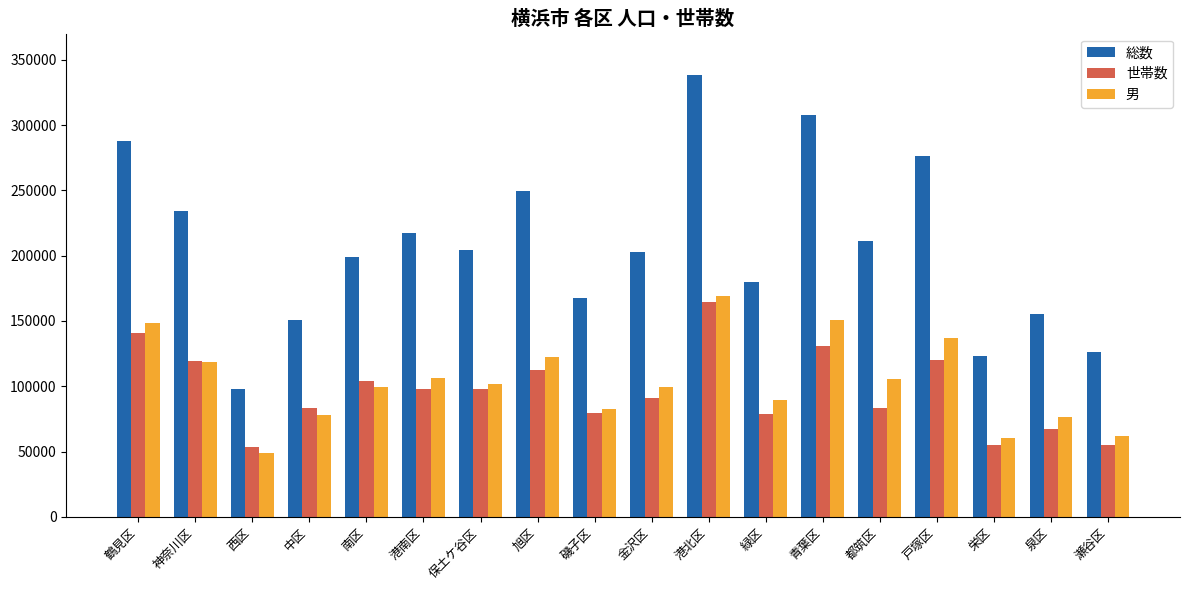

The 世帯数 series shows 149405 at 港南区. True or false?

False